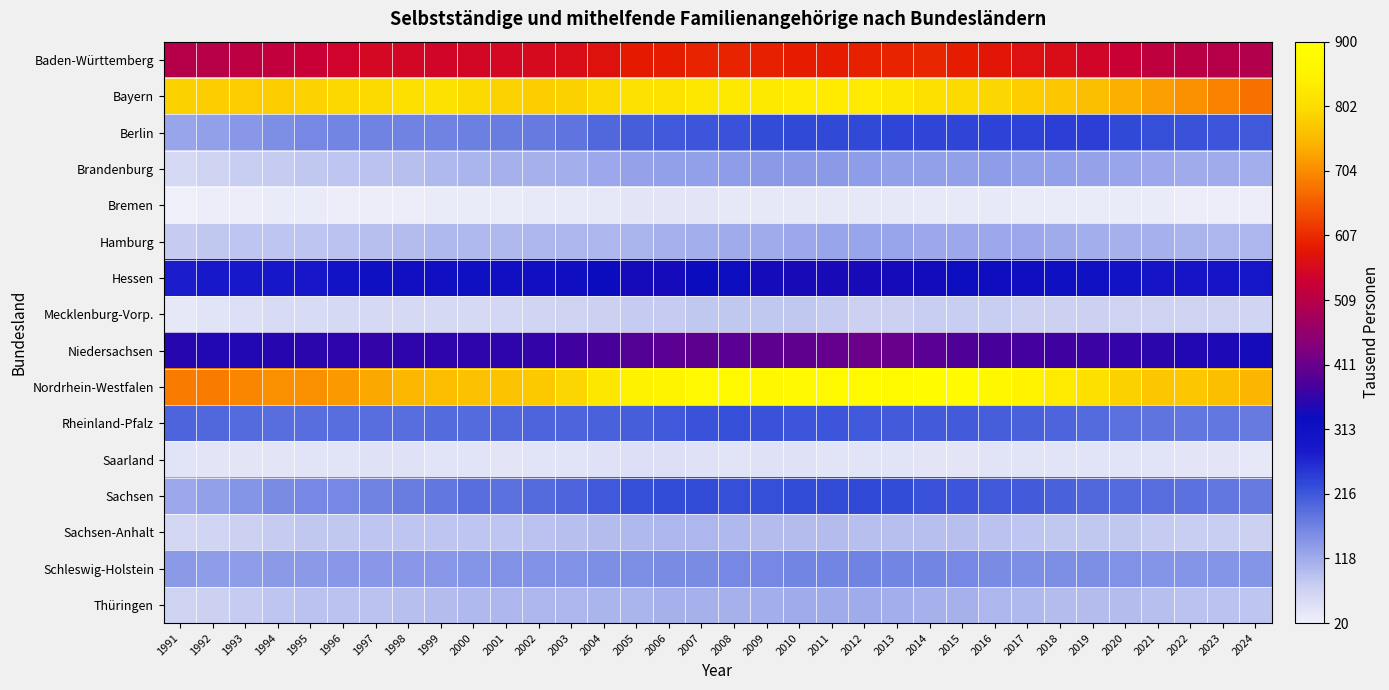

Between 1996 and 2014, which is larger?

2014